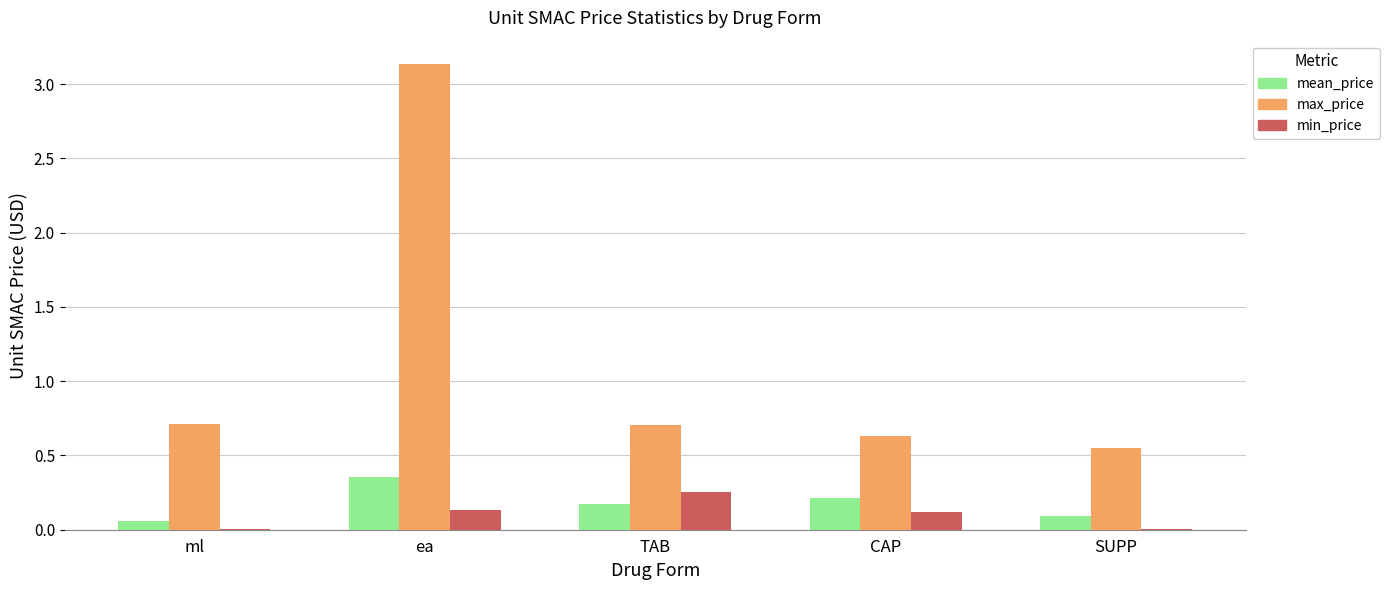

What is the total value across all series at TAB?

1.1